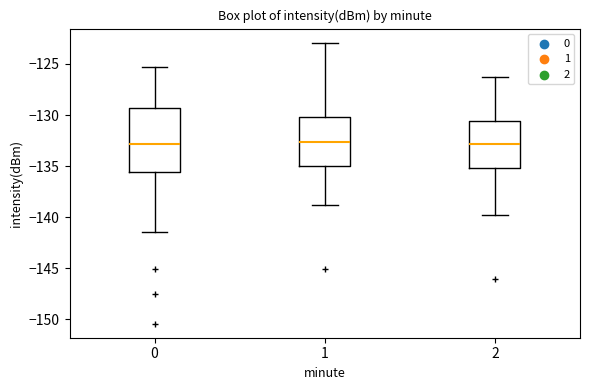

Where is the lower edge of the box at x = 2 on the y-axis? The values are not printed on the chart, so give them approximately, as read against the axis.

-135.0